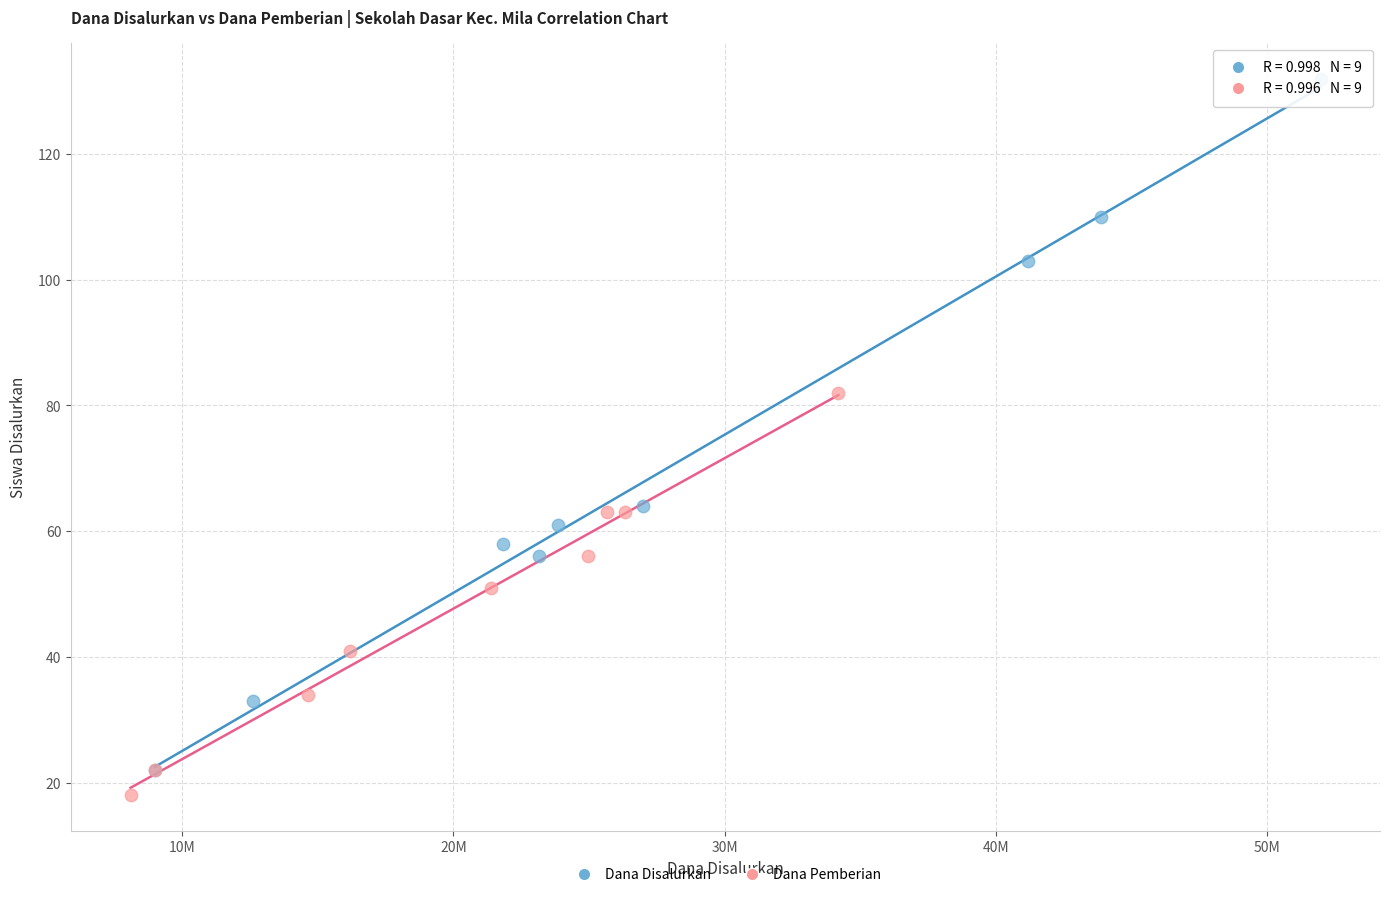

Which series contains the highest Y value?

Dana Disalurkan